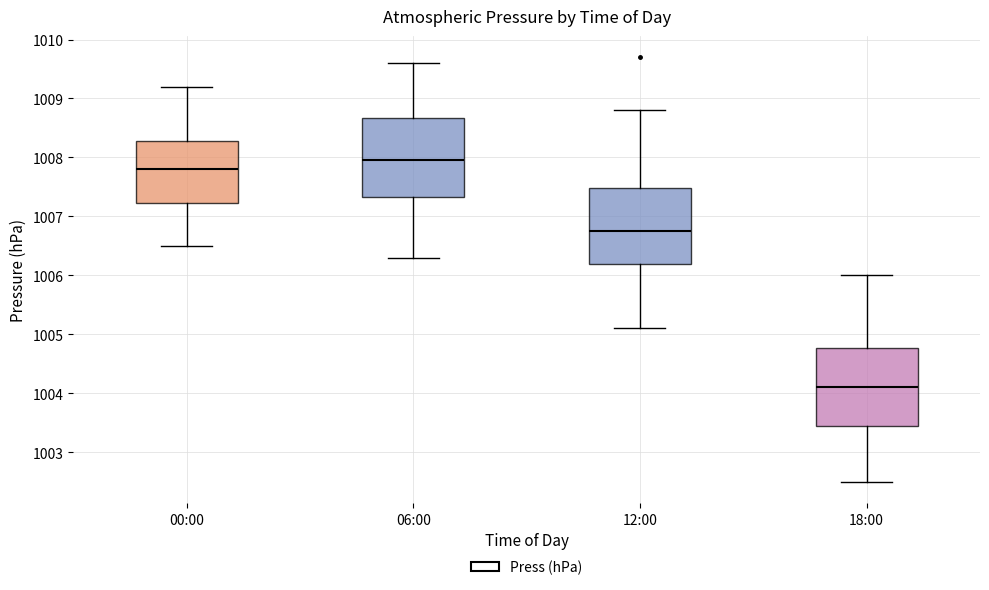

Where is the upper edge of the box for 06:00 on the y-axis? The values are not printed on the chart, so give them approximately, as read against the axis.

1008.7